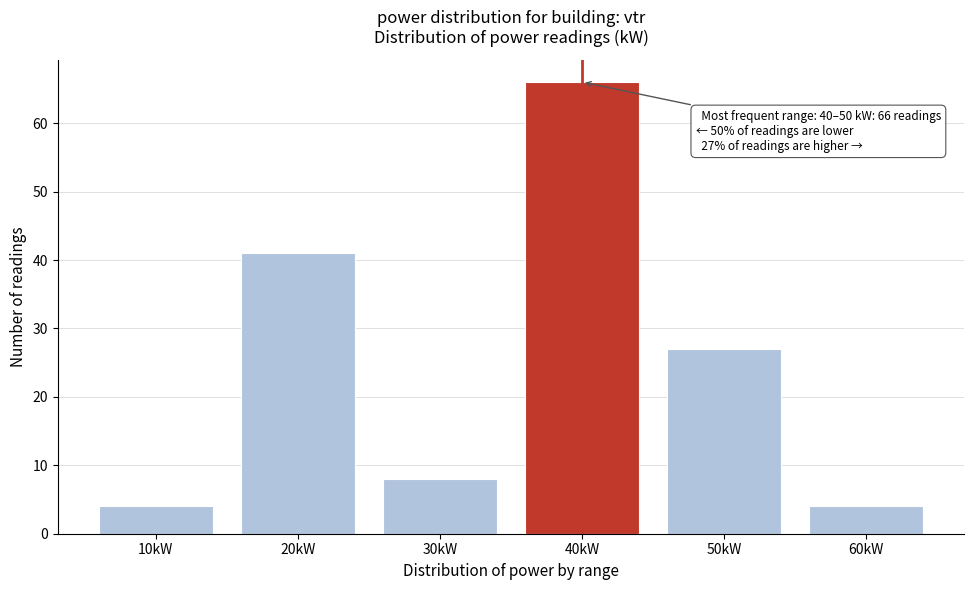

Reading left to right, transcribe all the data shown in this chart.

4	41	8	66	27	4